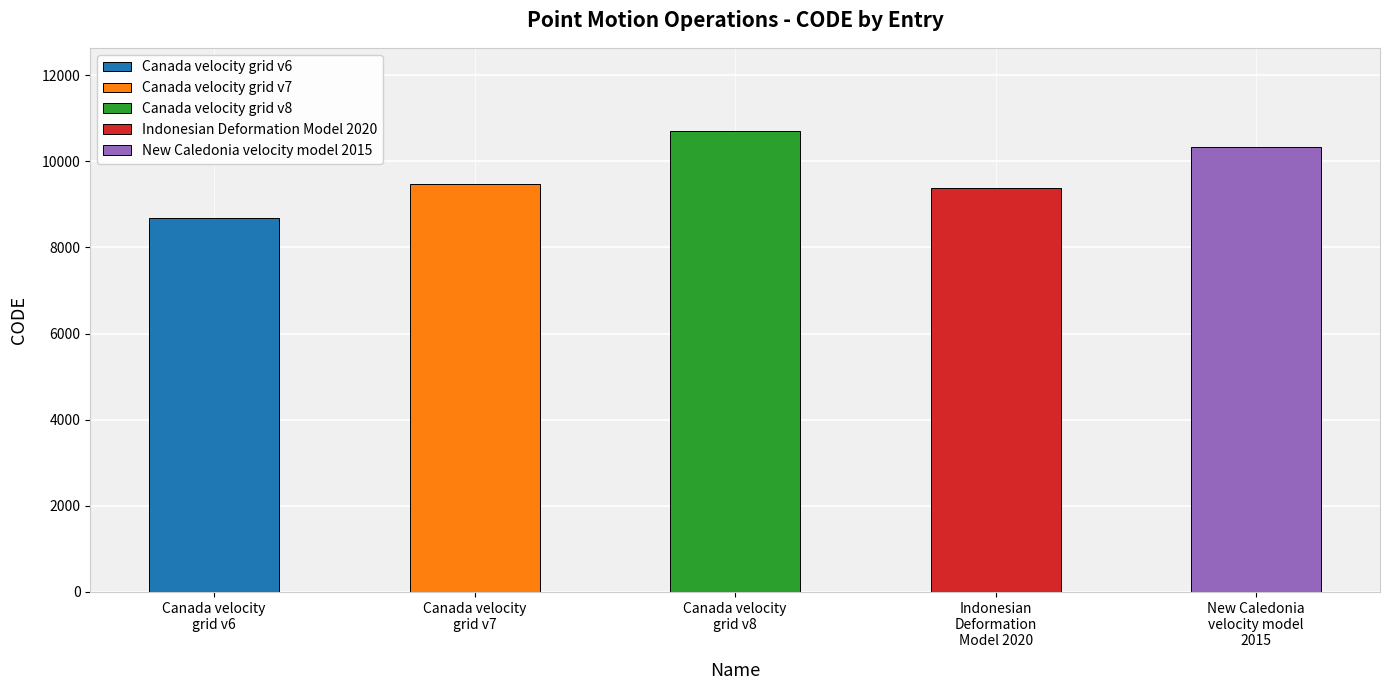

How many data points are above 9483?

2